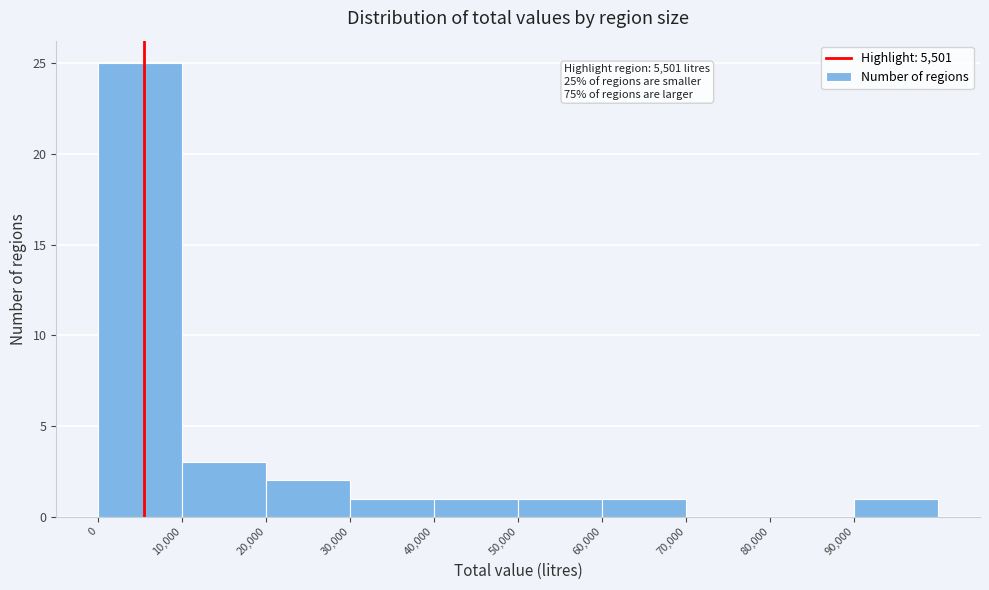

Over which range of the x-axis is the bar tallest?

0 to 10000